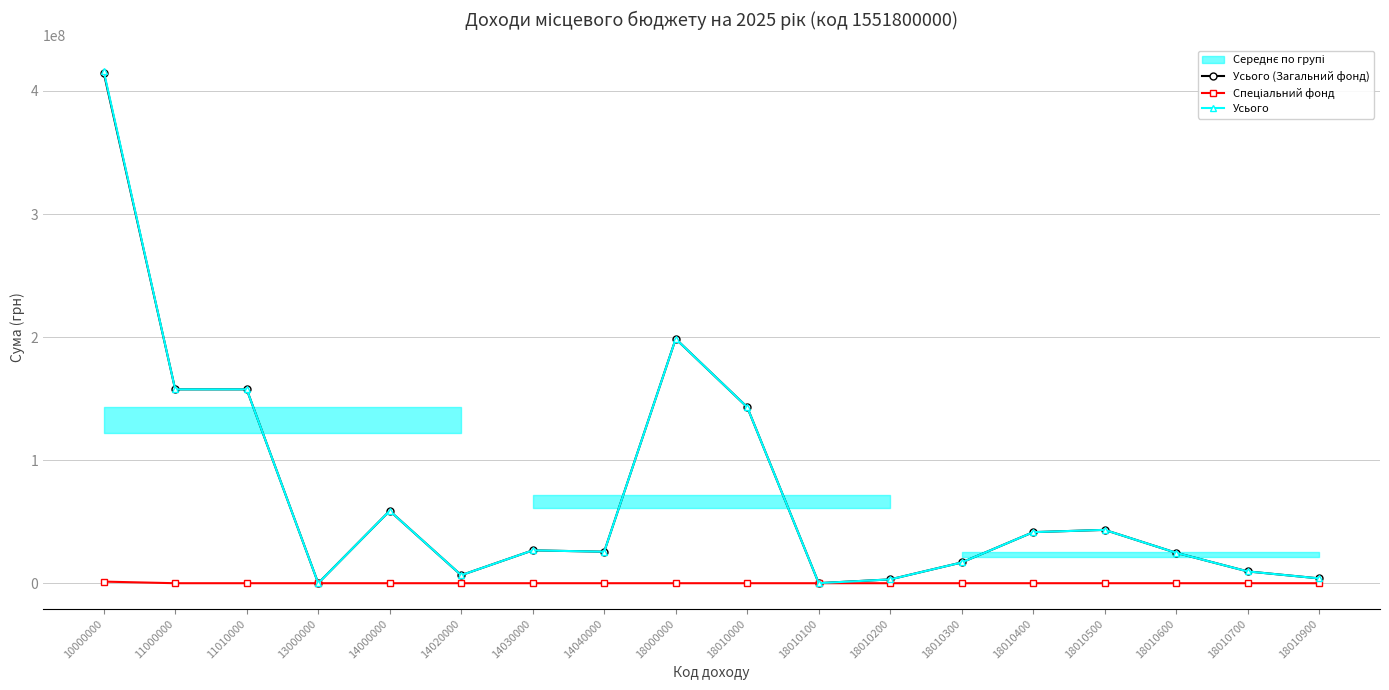

At which category is the sum across all series the highest?

10000000